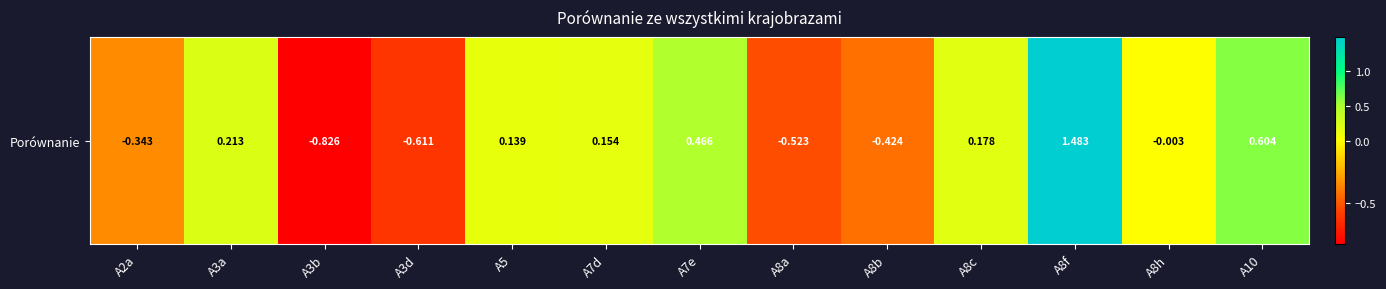

Reading right to left, extract all data points from this chart.

A10=0.6	A8h=-0.0	A8f=1.5	A8c=0.2	A8b=-0.4	A8a=-0.5	A7e=0.5	A7d=0.2	A5=0.1	A3d=-0.6	A3b=-0.8	A3a=0.2	A2a=-0.3